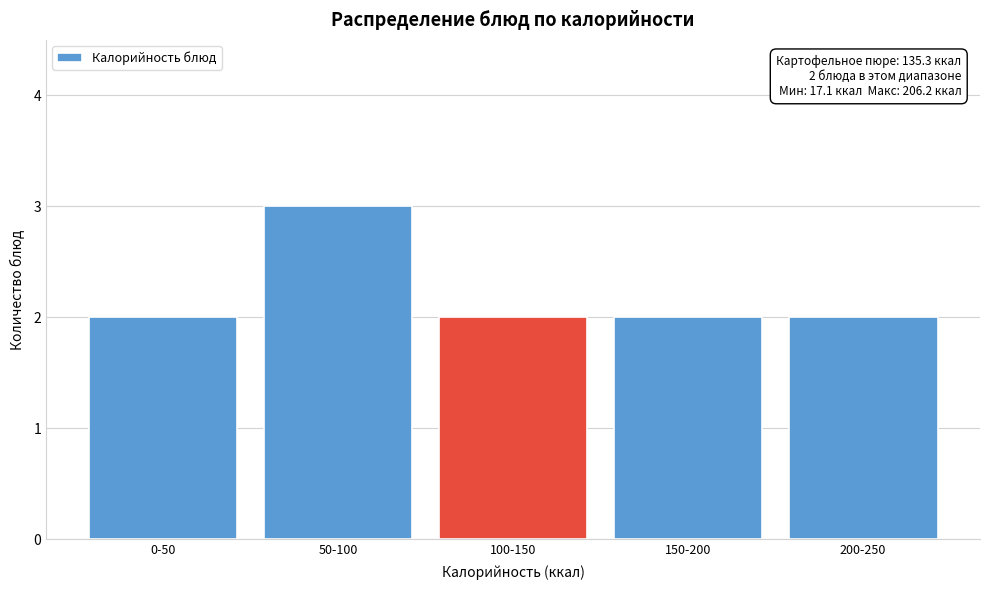

Reading left to right, what are all the values shown in this chart?

0-50=2	50-100=3	100-150=2	150-200=2	200-250=2